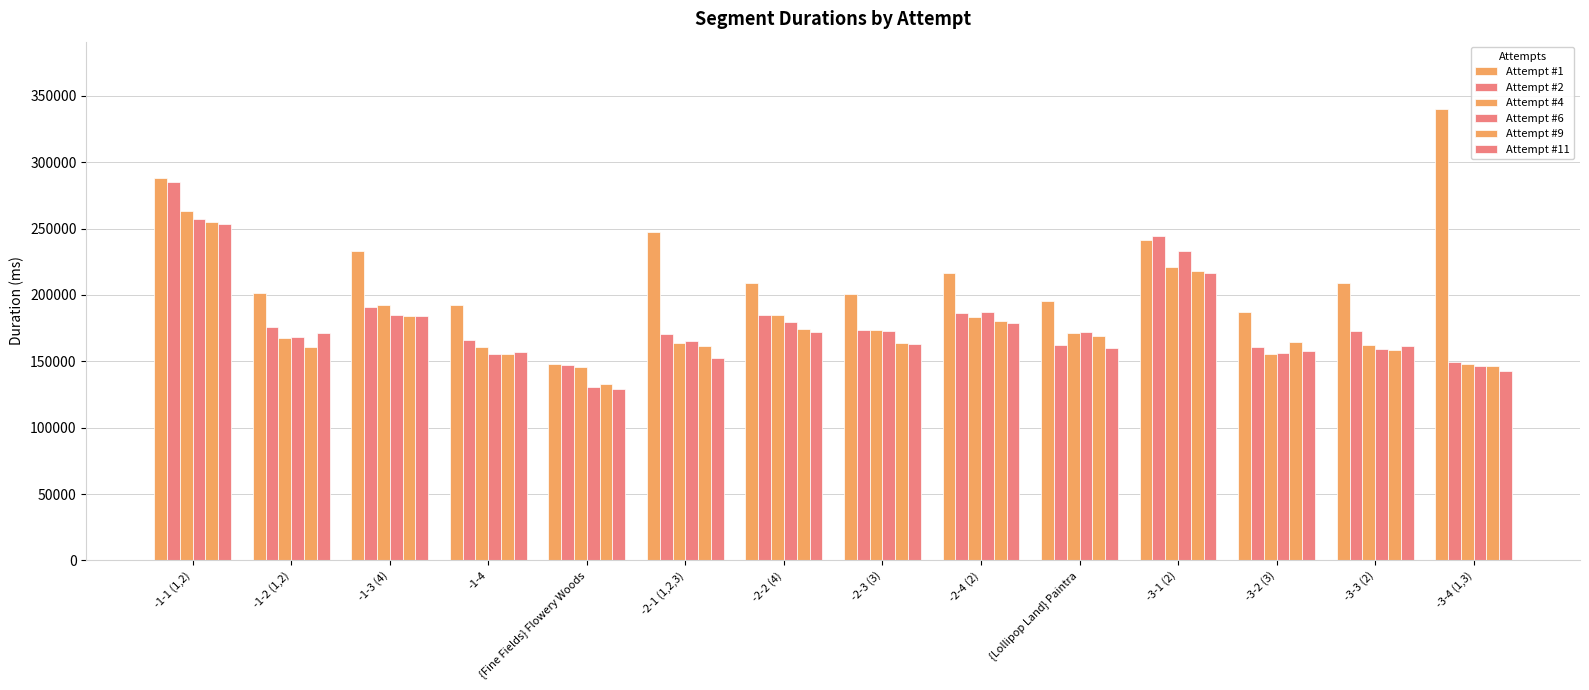

Rank the series by their maximum value, from lowest to highest.

Attempt #11, Attempt #9, Attempt #6, Attempt #4, Attempt #2, Attempt #1